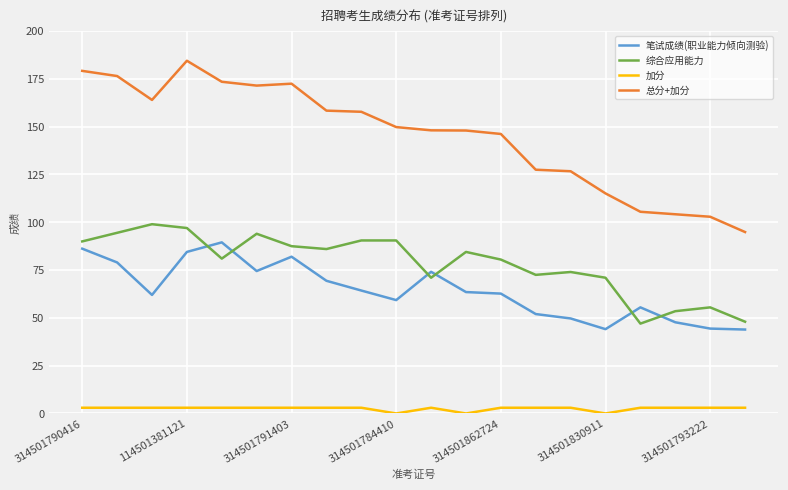

What is the lowest value of the 笔试成绩(职业能力倾向测验) series?

43.9